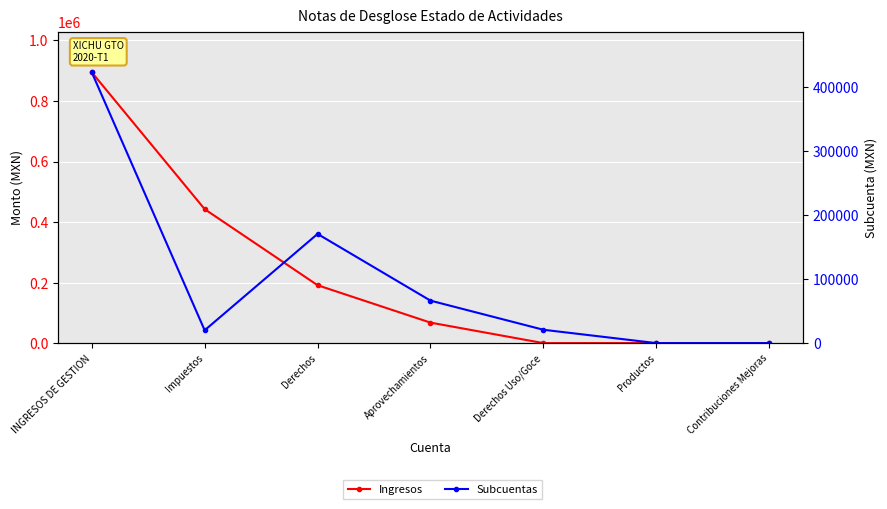

Is it true that Ingresos equals 67700.8 at Aprovechamientos?

True